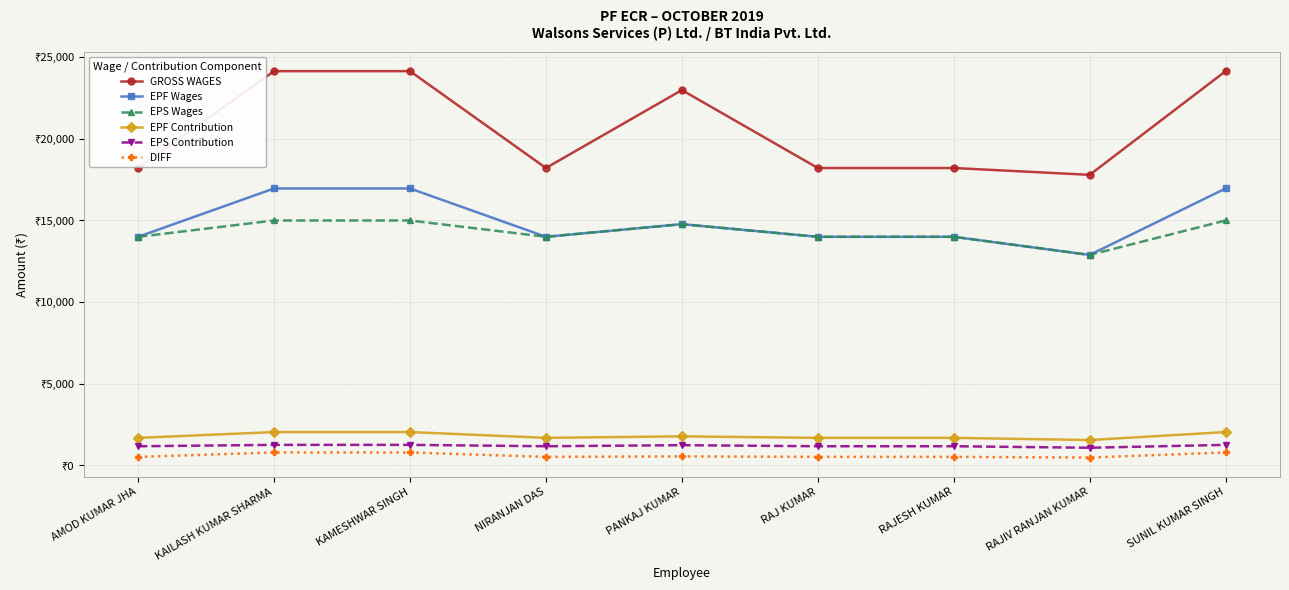

What are all the series names shown in the legend?

GROSS WAGES, EPF Wages, EPS Wages, EPF Contribution, EPS Contribution, DIFF